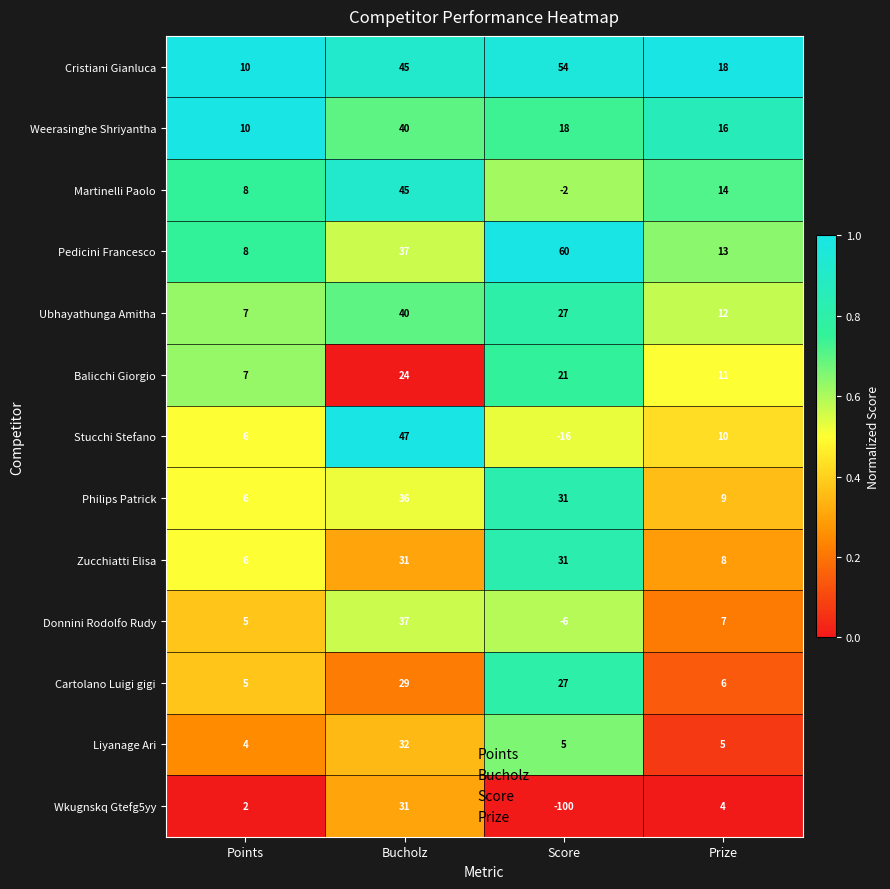

What is the maximum value shown in the chart?

60